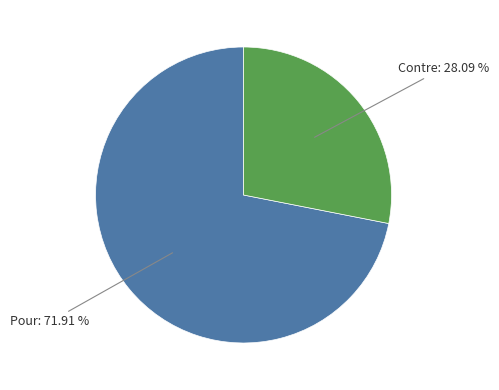

How many slices are in this pie chart?

2